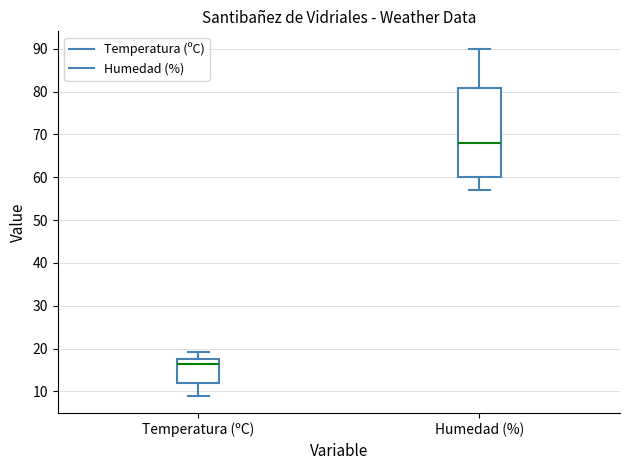

Which box is the tallest, from its lower edge to its upper edge?

Humedad (%)